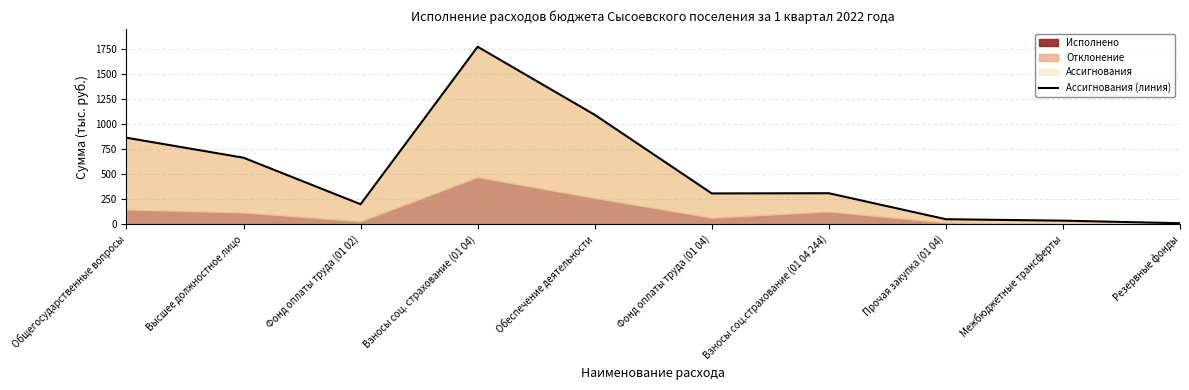

How many interior local valleys (lower than both neighbors) does the data have?

2